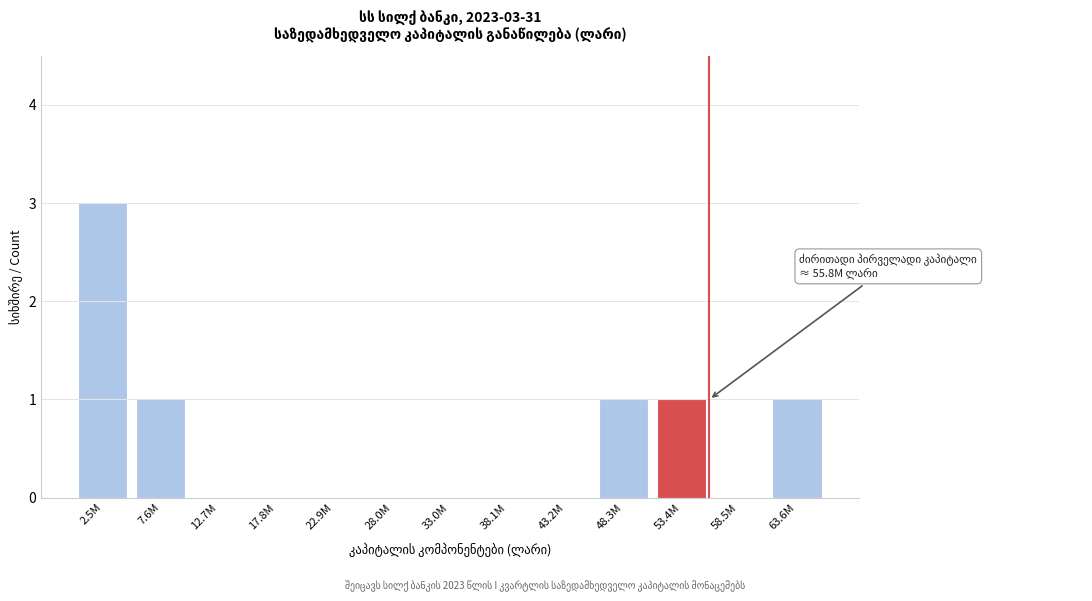

Reading left to right, transcribe all the data shown in this chart.

2.5M=3	7.6M=1	12.7M=0	17.8M=0	22.9M=0	28.0M=0	33.0M=0	38.1M=0	43.2M=0	48.3M=1	53.4M=1	58.5M=0	63.6M=1